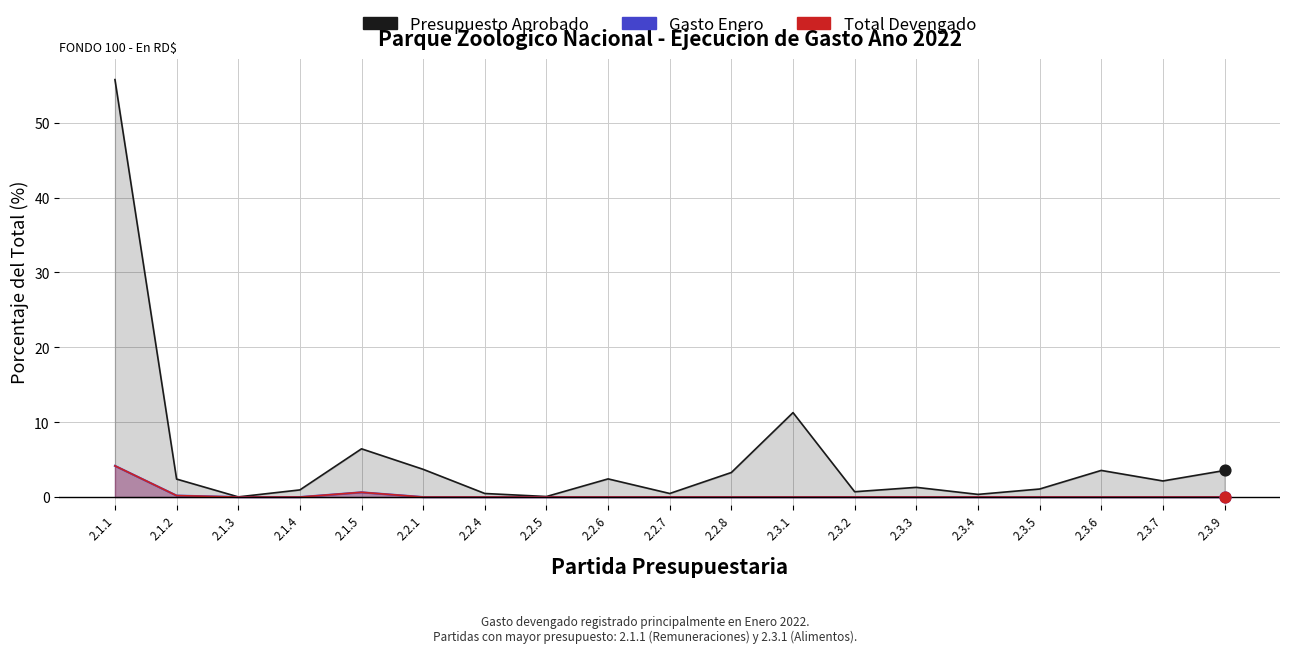

Which series reaches the maximum Y coordinate?

Presupuesto Aprobado